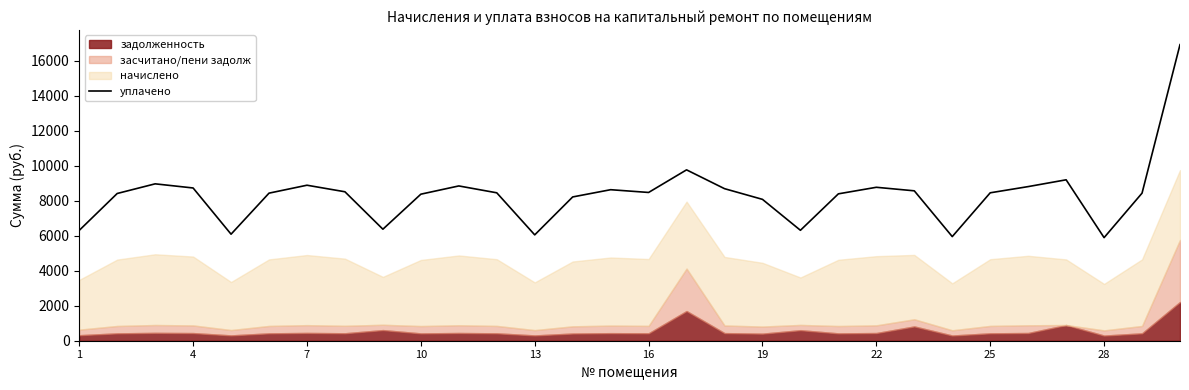

How many data points does each series have?

30